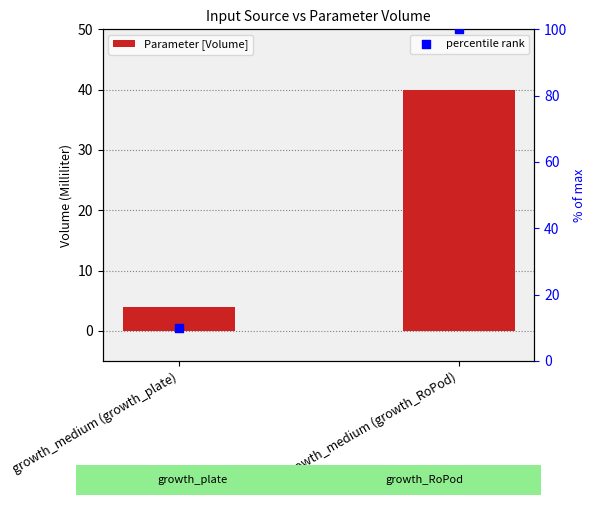

At which category is the sum across all series the highest?

growth_medium (growth_RoPod)